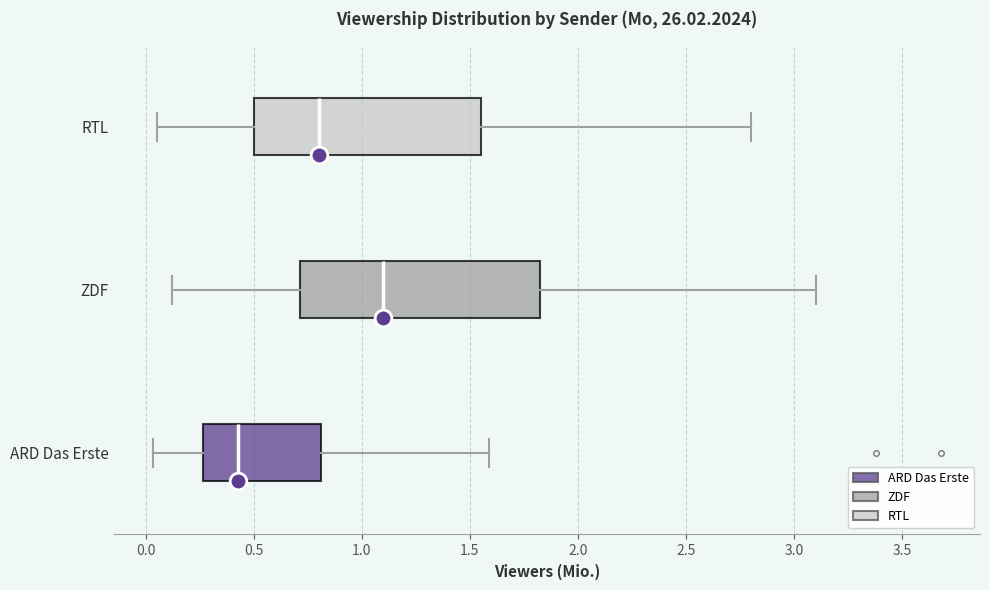

Comparing the boxes themselves (not the whiskers), which one is the widest?

ZDF